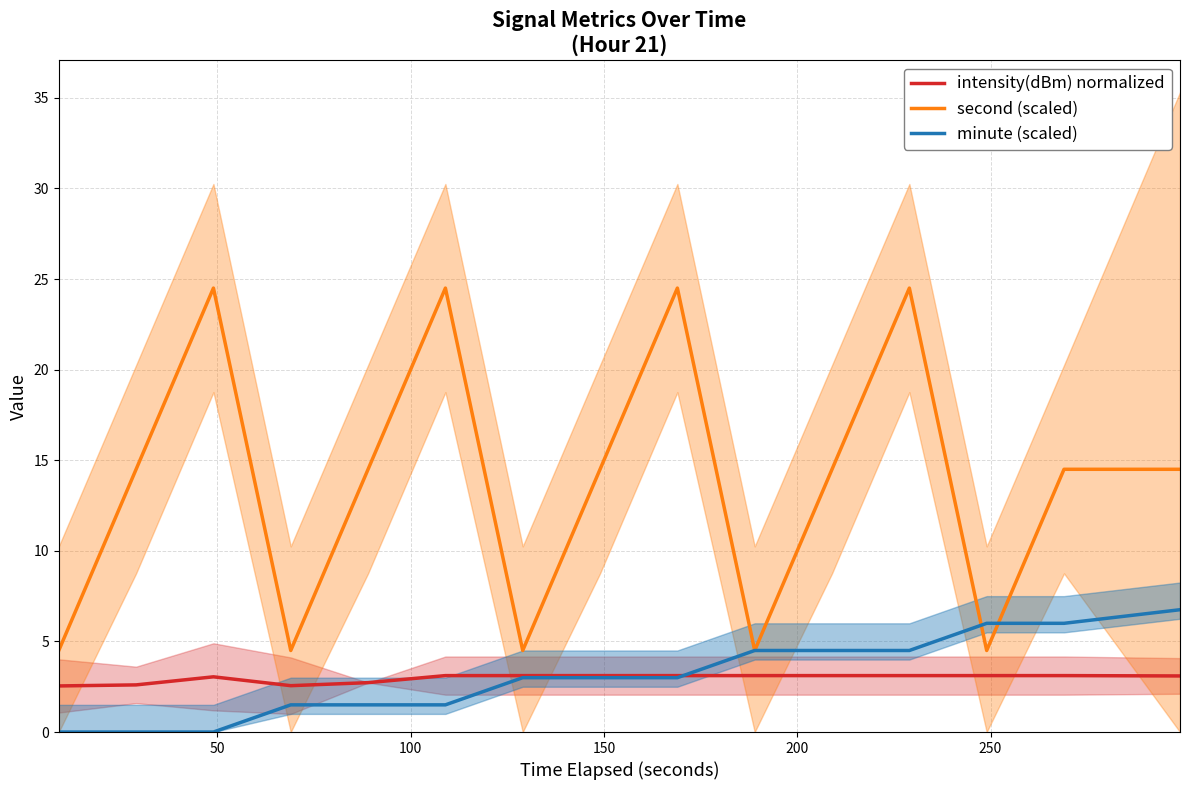

How many lines are shown in the chart?

3